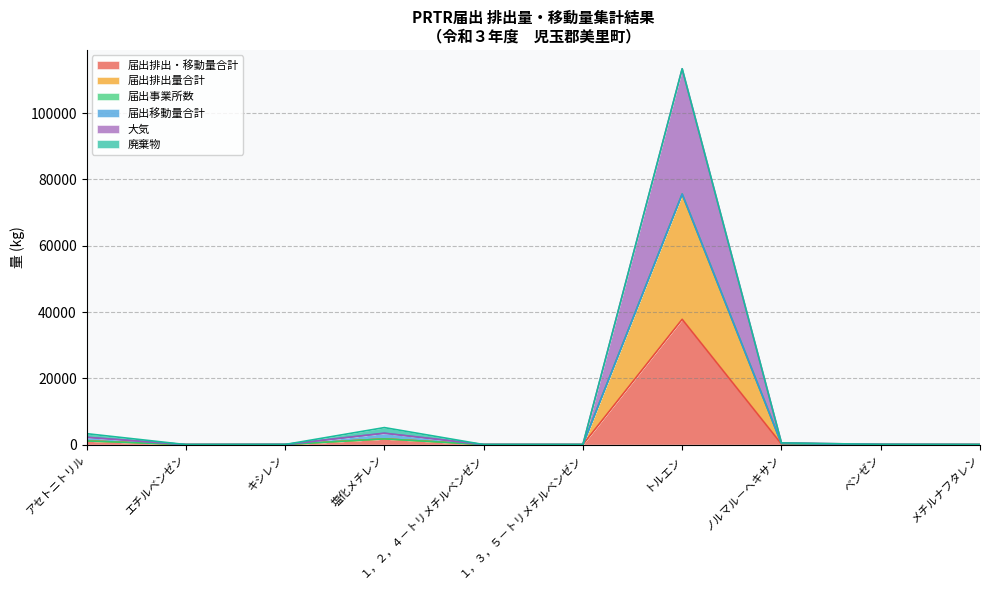

List the labels in order of 届出排出・移動量合計 value, smallest first.

エチルベンゼン, １，３，５－トリメチルベンゼン, メチルナフタレン, １，２，４－トリメチルベンゼン, キシレン, ベンゼン, ノルマル－ヘキサン, アセトニトリル, 塩化メチレン, トルエン